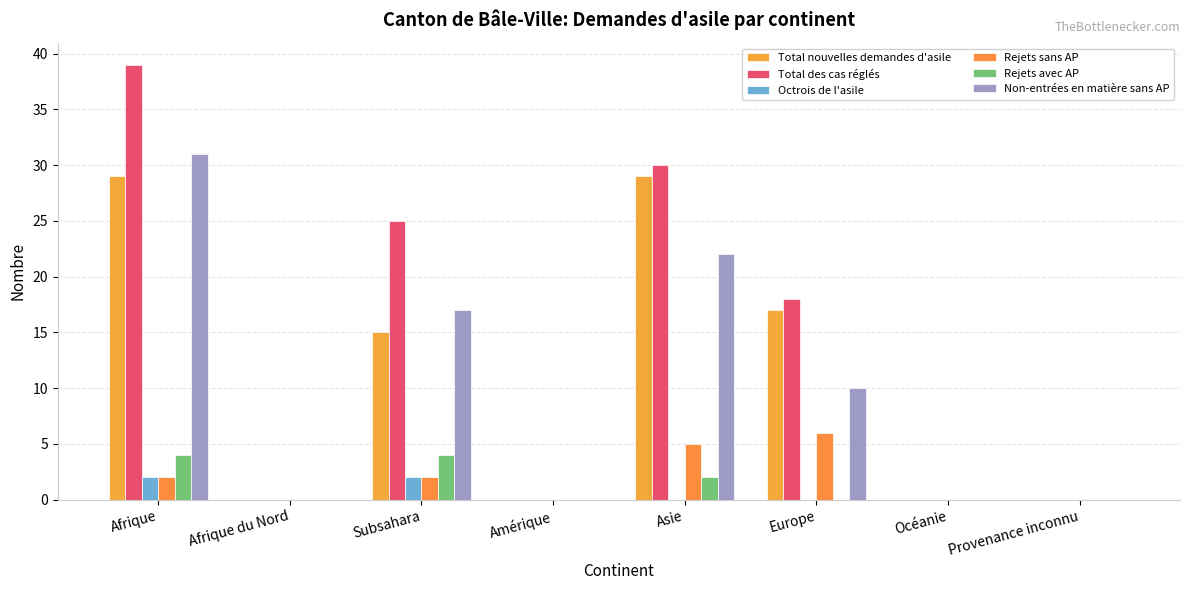

Are the bars horizontal?

No